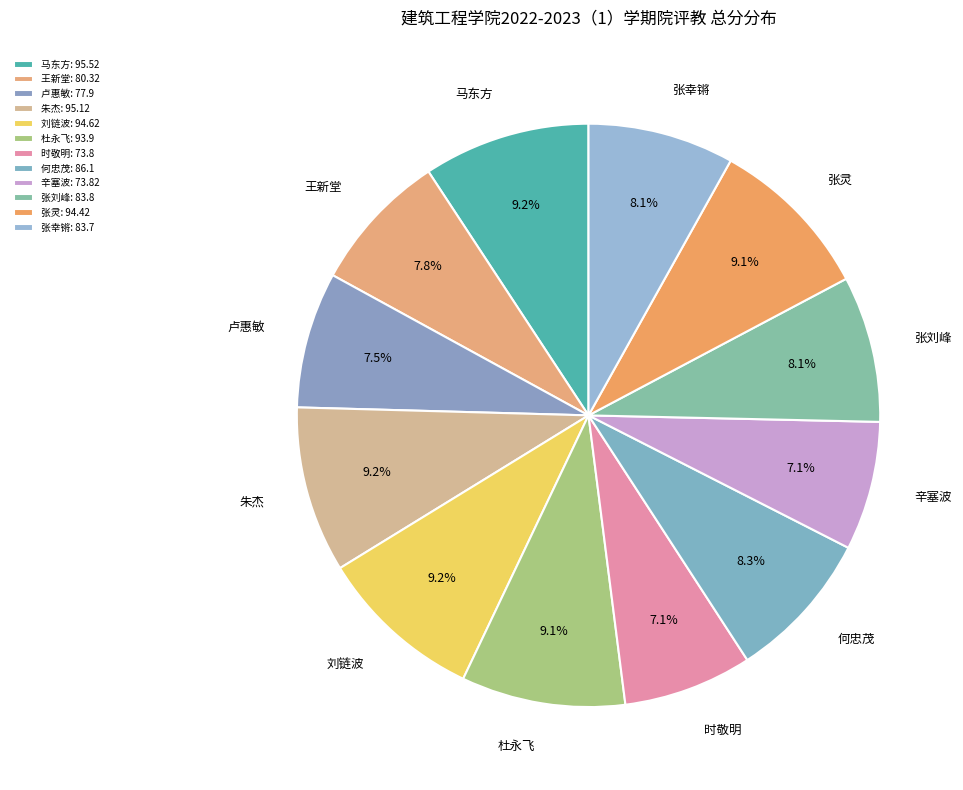

Is 张灵 the majority of the pie?

No